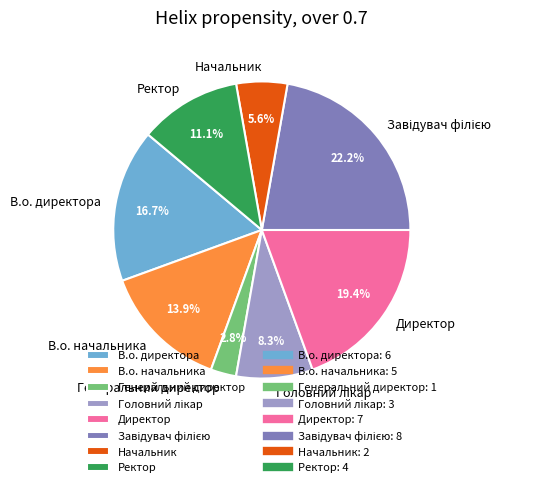

To the nearest percent, what portion does В.о. начальника represent?

14%